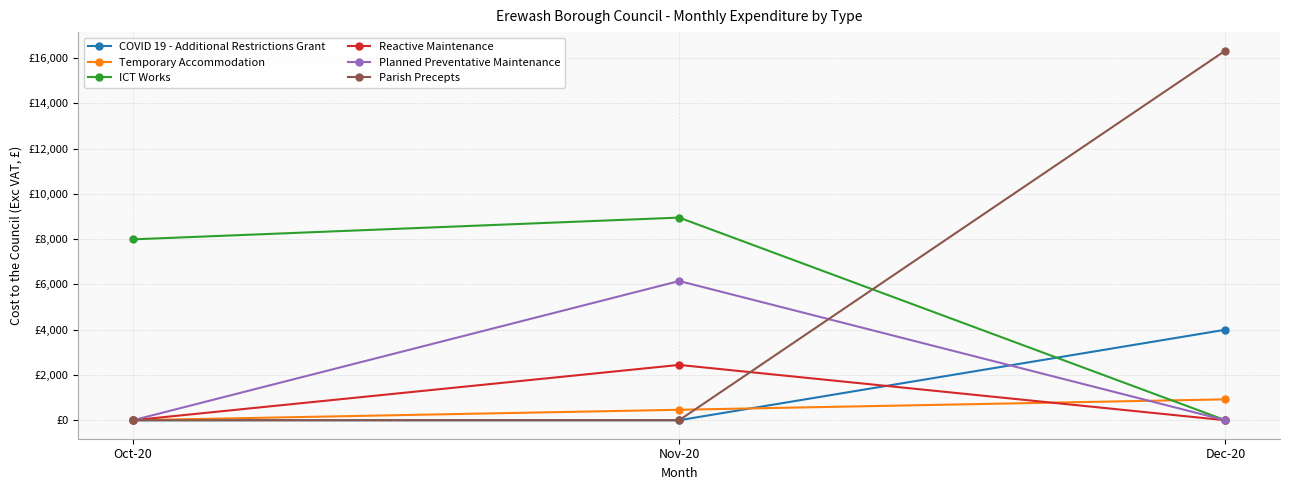

At which label does COVID 19 - Additional Restrictions Grant reach its minimum?

Oct-20